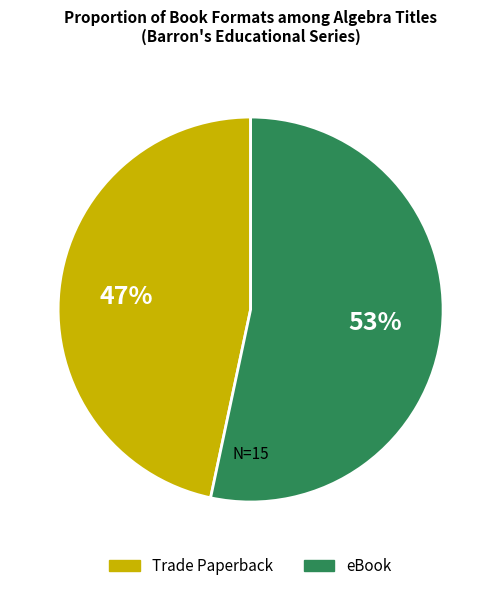

To the nearest percent, what portion does eBook represent?

53%